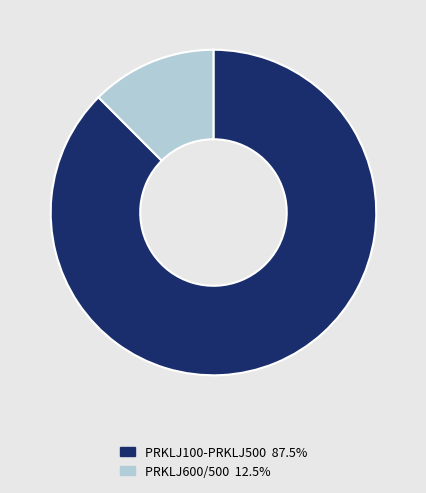

Does any single category account for the majority?

Yes